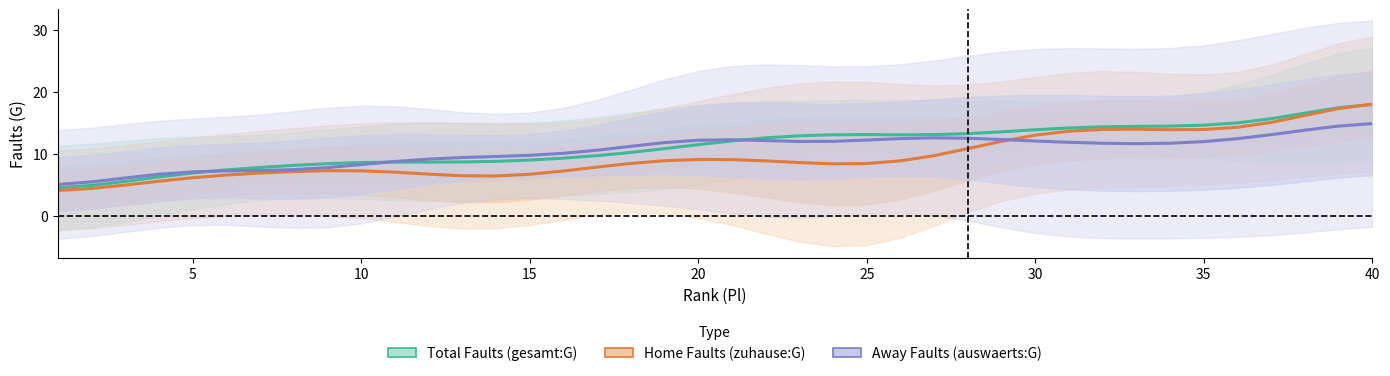

In Away Faults (auswaerts:G), how many points are lower than both neighbors (excluding endpoints)?

2